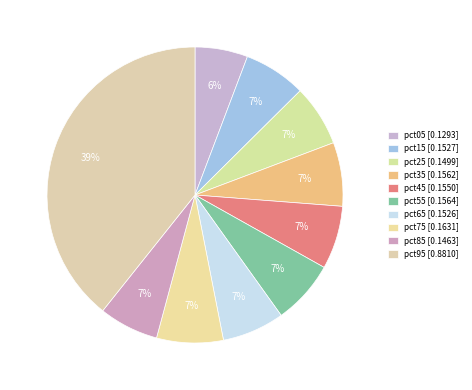

How many slices are in this pie chart?

10